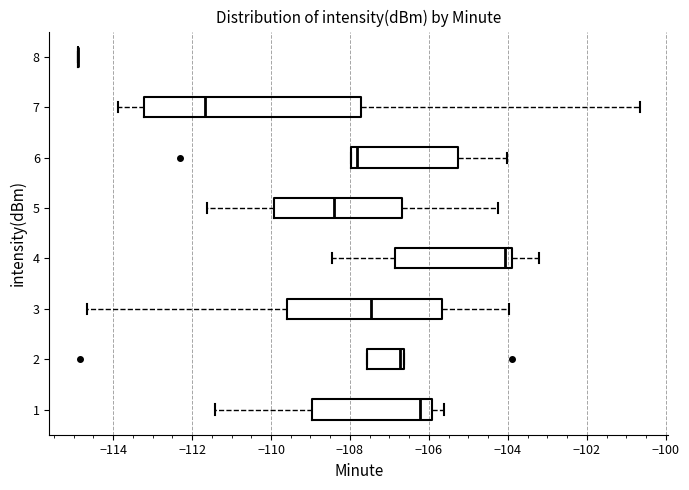

Reading bottom to top, transcribe this box plot: for each box, give where its median line is, the range the box spans, and where its two whiskers end, as read against the x-axis. The values are not printed on the chart, so give them approximately, as read against the axis.

1: median -106.2, box -109.0 to -106.0, whiskers -111.4 to -105.6
2: median -106.8, box -107.6 to -106.6, whiskers -107.6 to -106.6
3: median -107.4, box -109.6 to -105.6, whiskers -114.6 to -104.0
4: median -104.0 (just left of the box's right edge), box -106.8 to -104.0, whiskers -108.4 to -103.2
5: median -108.4, box -110.0 to -106.6, whiskers -111.6 to -104.2
6: median -107.8, box -108.0 to -105.2, whiskers -108.0 to -104.0
7: median -111.6, box -113.2 to -107.8, whiskers -113.8 to -100.6
8: box collapsed to a line at -115.0, whiskers -115.0 to -115.0